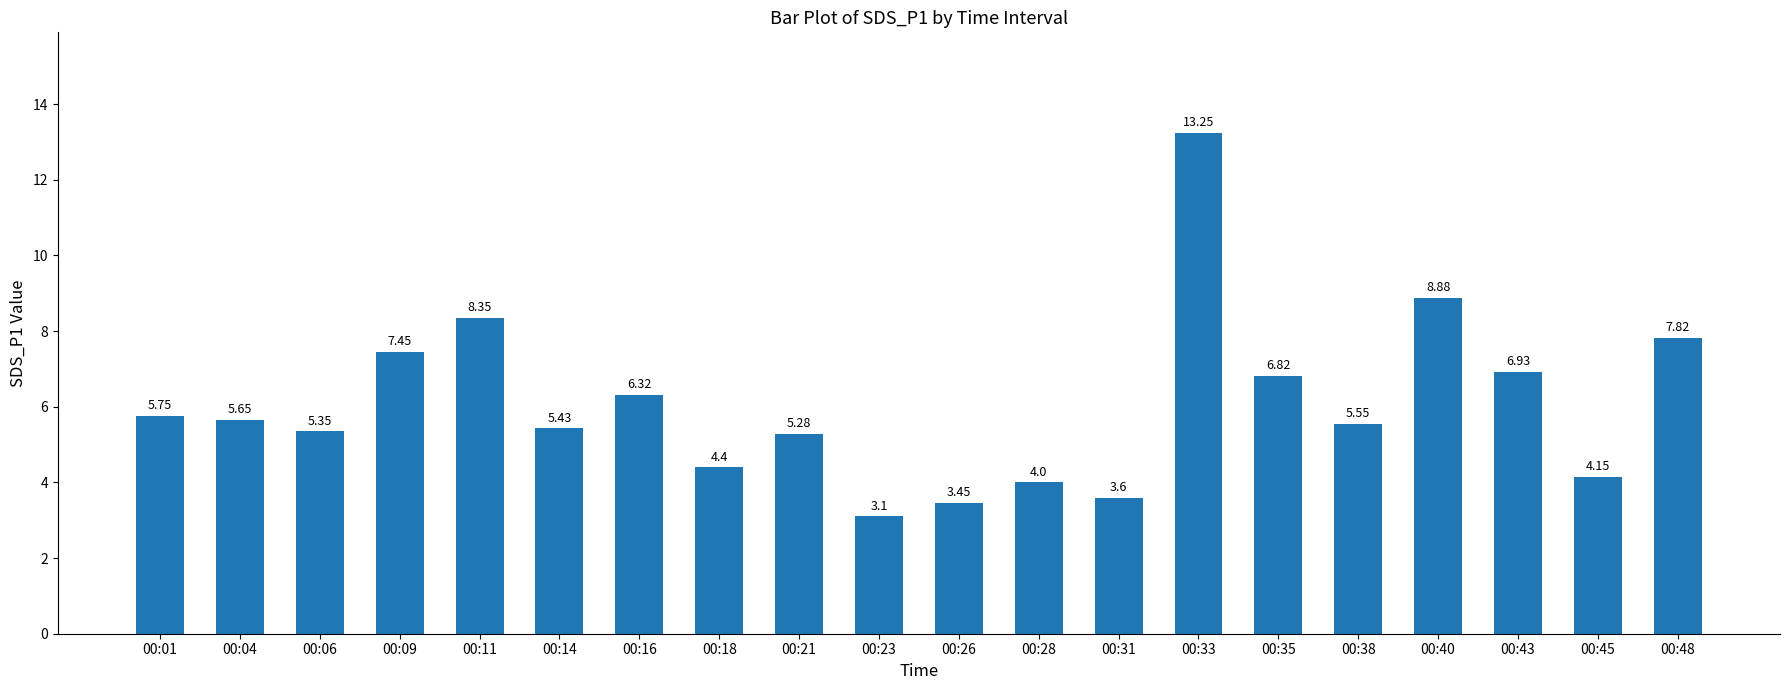

List the labels in order of value, smallest first.

00:23, 00:26, 00:31, 00:28, 00:45, 00:18, 00:21, 00:06, 00:14, 00:38, 00:04, 00:01, 00:16, 00:35, 00:43, 00:09, 00:48, 00:11, 00:40, 00:33